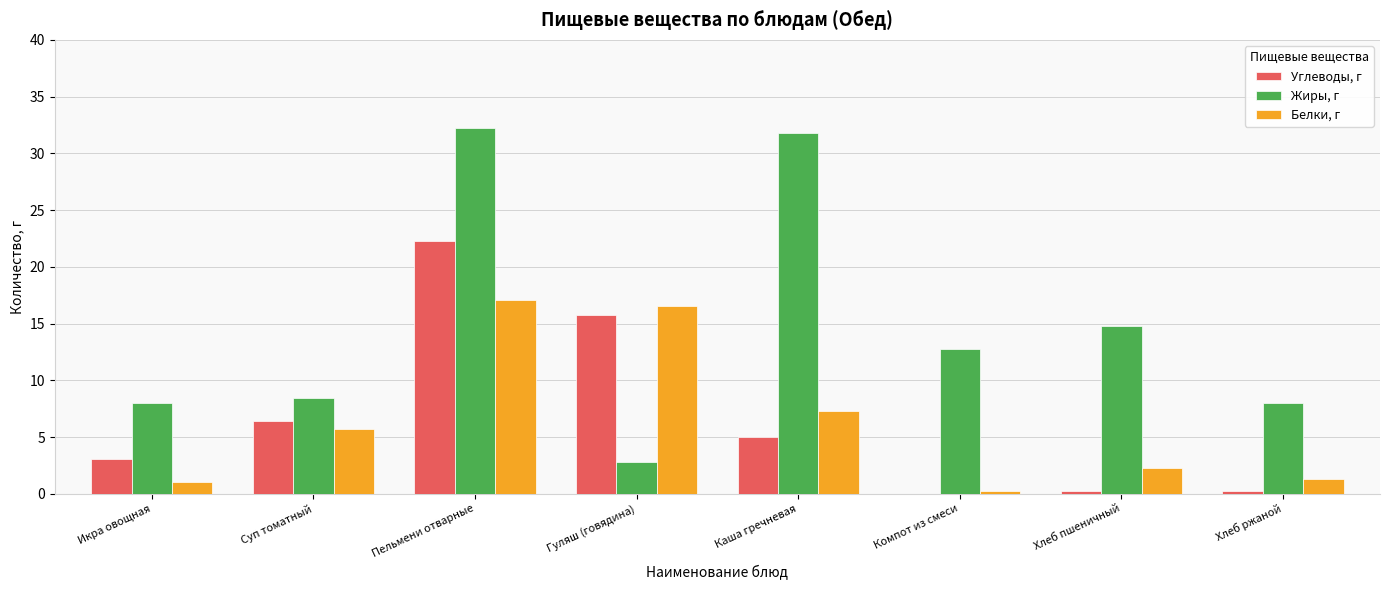

What is the sum of all Углеводы, г values?

52.9